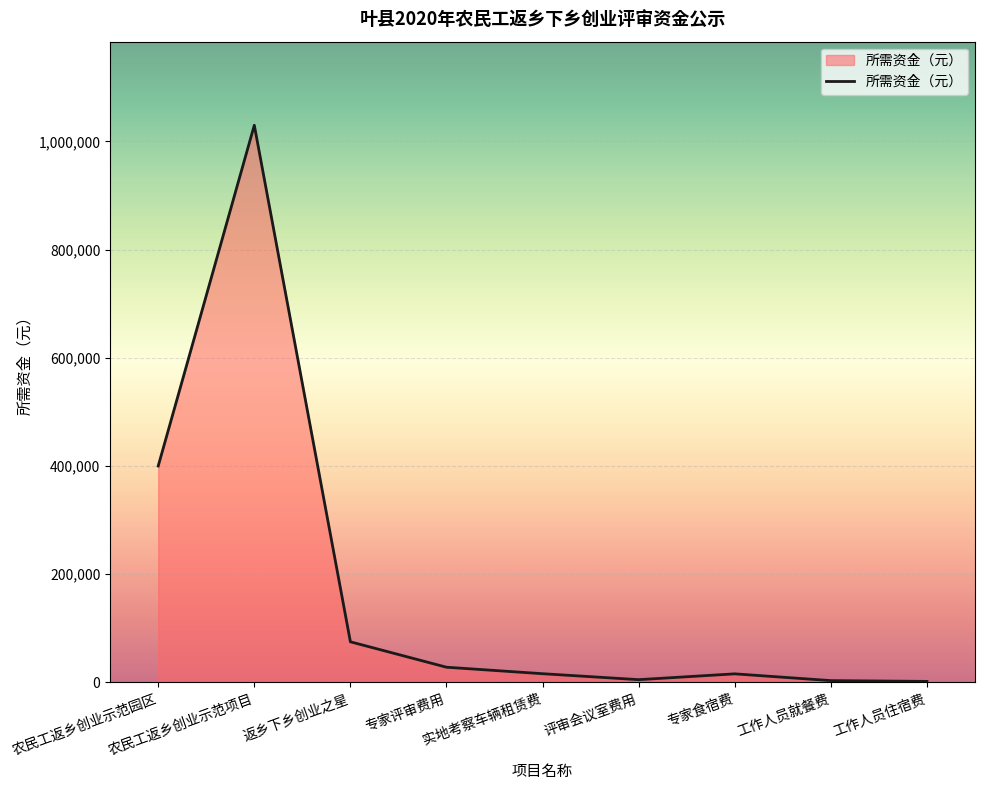

What is the difference between the maximum and minimum values?

1028210